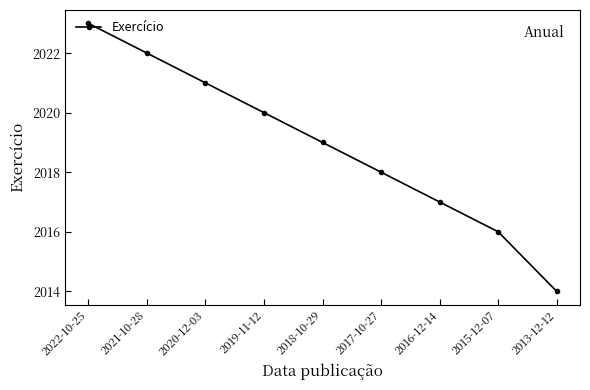

Rank the categories by value from highest to lowest.

2022-10-25, 2021-10-28, 2020-12-03, 2019-11-12, 2018-10-29, 2017-10-27, 2016-12-14, 2015-12-07, 2013-12-12